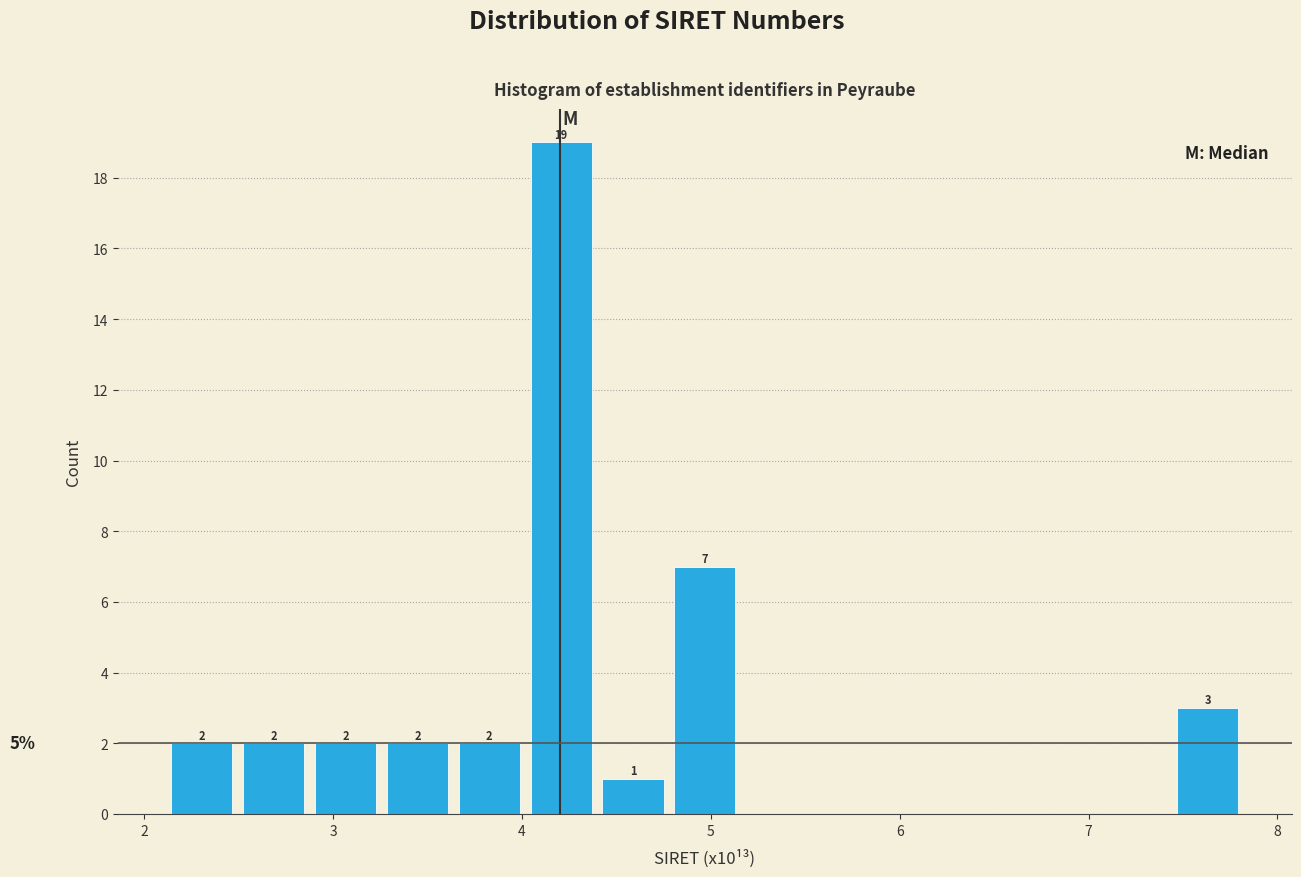

Around what value on the x-axis is the tallest bar? Give the approximate position of its centre, as read against the axis.

4.2